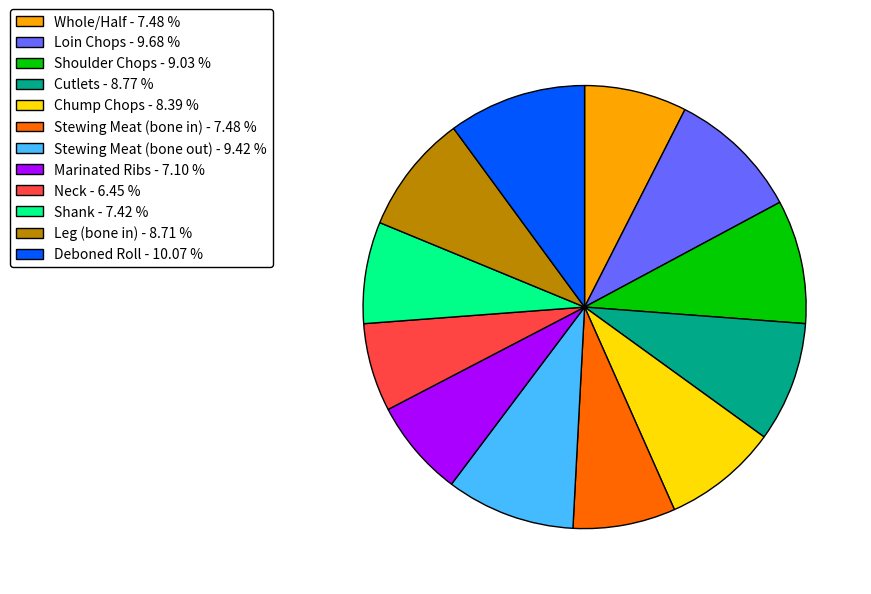

Is there a majority slice in this chart?

No